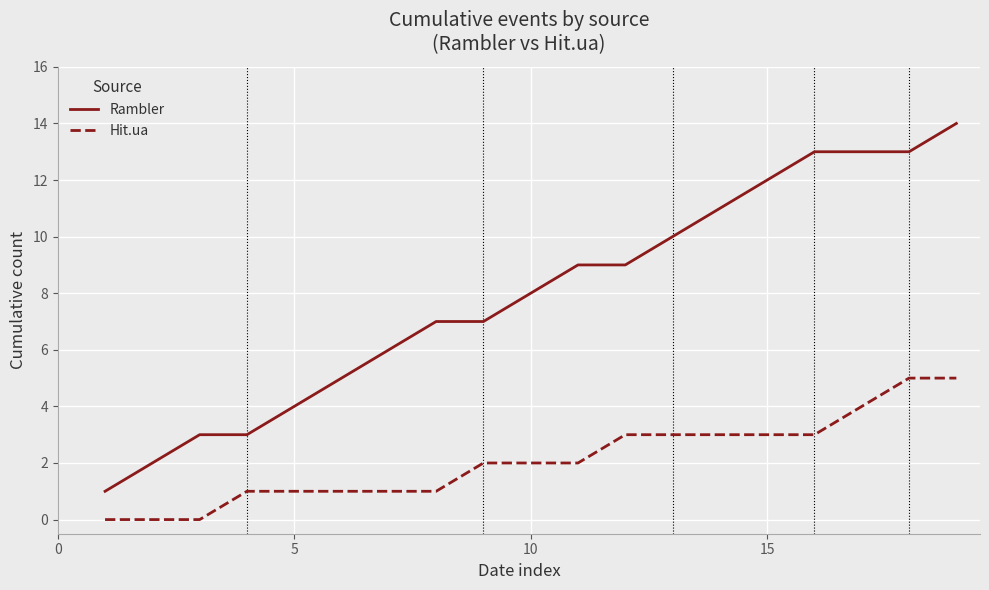

List the series in order of their overall mean, highest first.

Rambler, Hit.ua